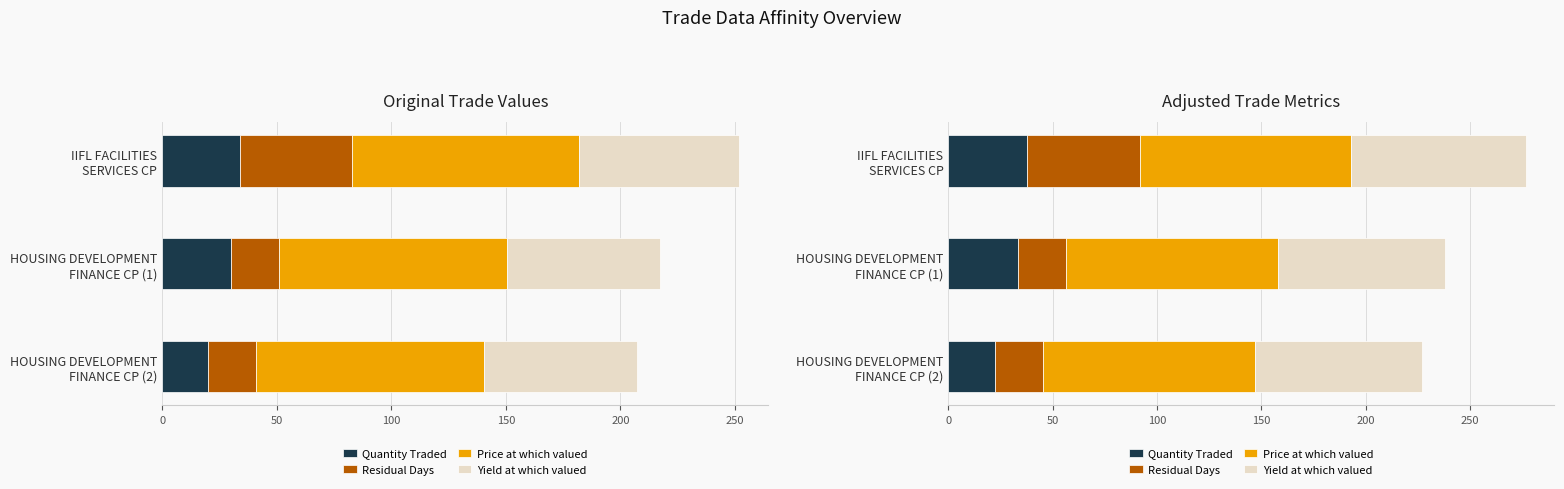

Is it true that Quantity Traded equals 10.8 at HOUSING DEVELOPMENT FINANCE CP (1)?

False